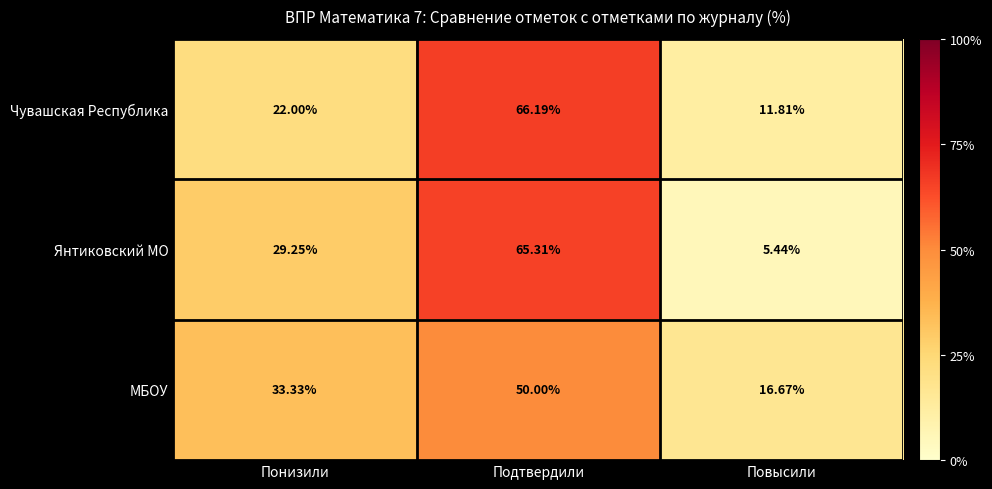

What is the spread (max minus min) of values at Понизили?

11.3